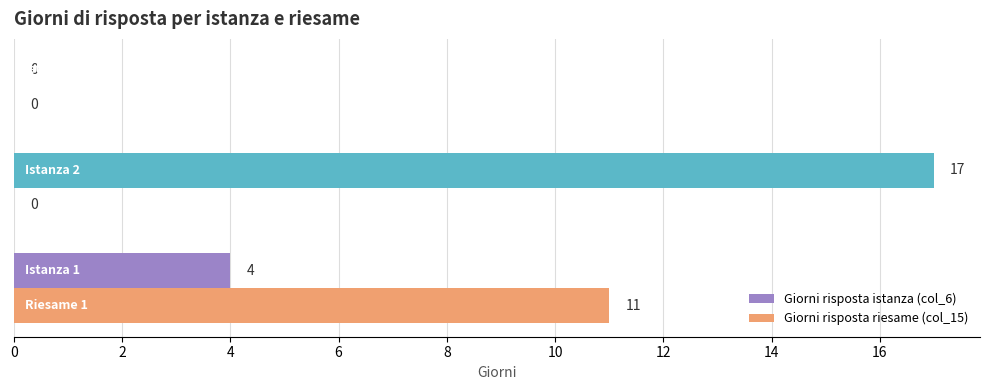

What is the maximum value shown in the chart?

17